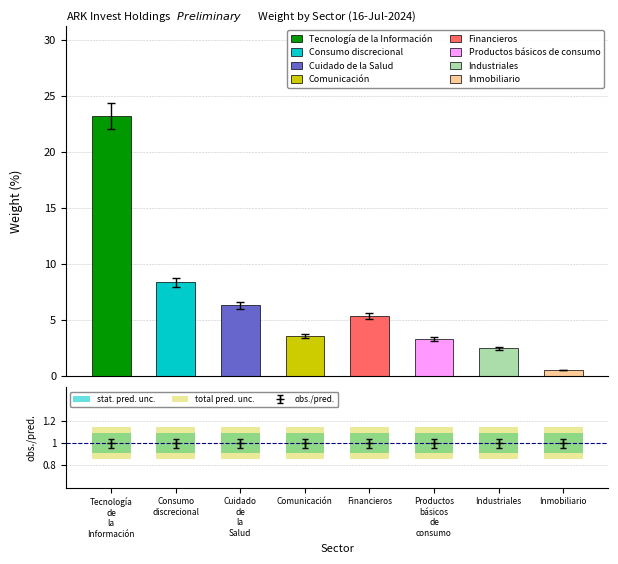

What is the approximate value of stat. pred. unc. at Financieros?

0.2